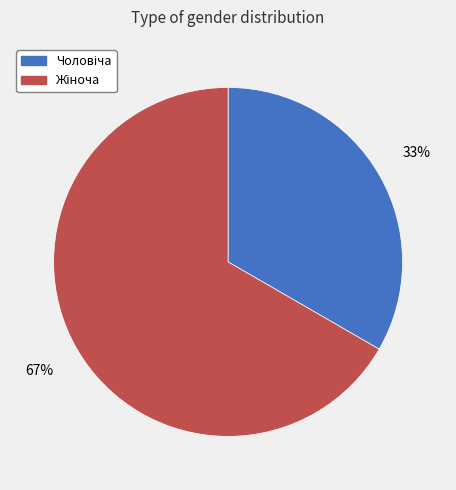

Count the number of slices in the pie.

2